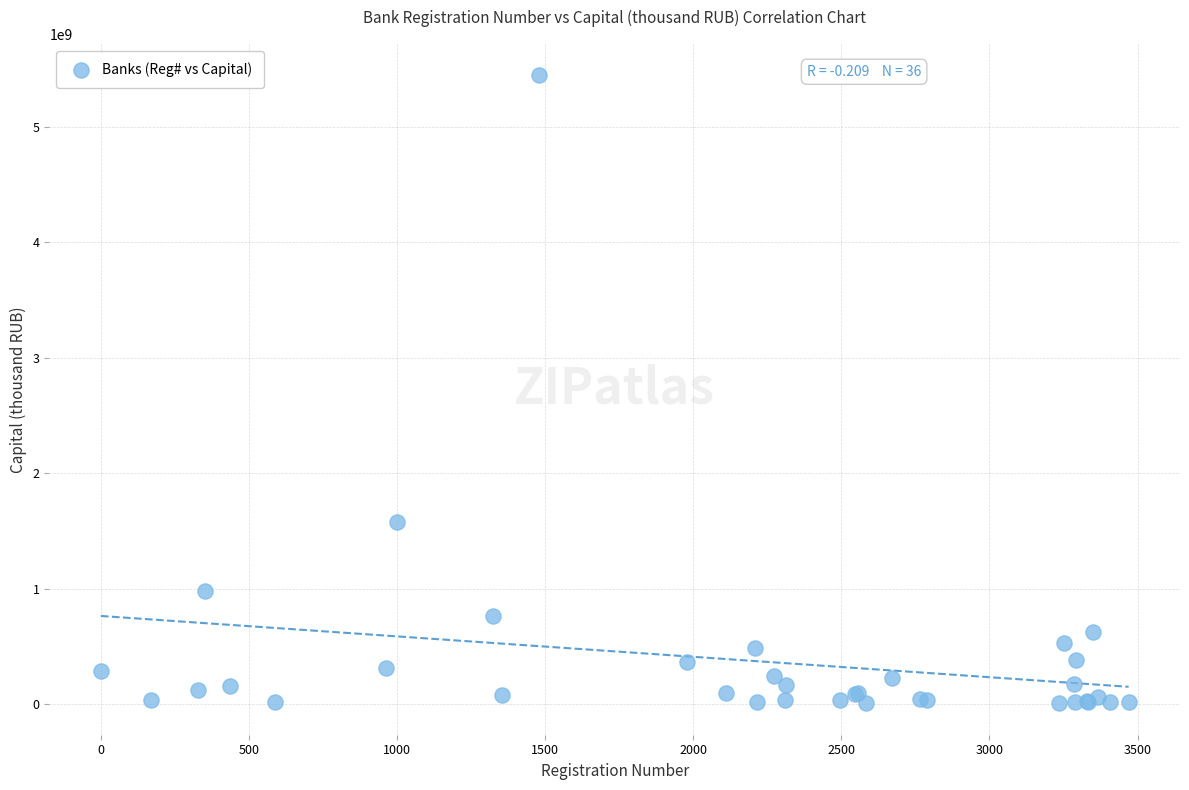

What Y value in the scatter plot is closest to 2724726519?

1577043000